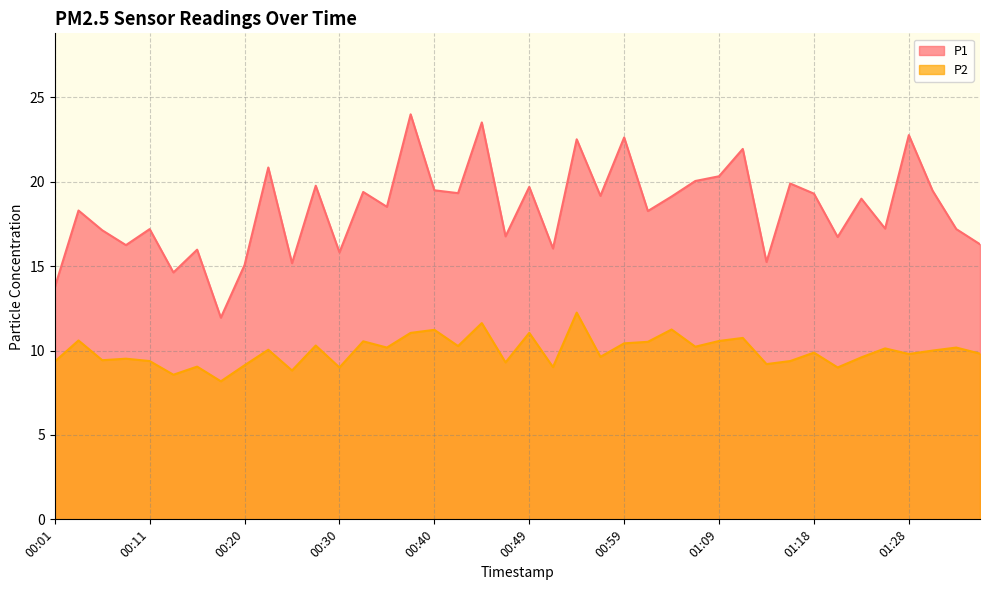

What is the spread (max minus min) of values at 01:23?

9.4